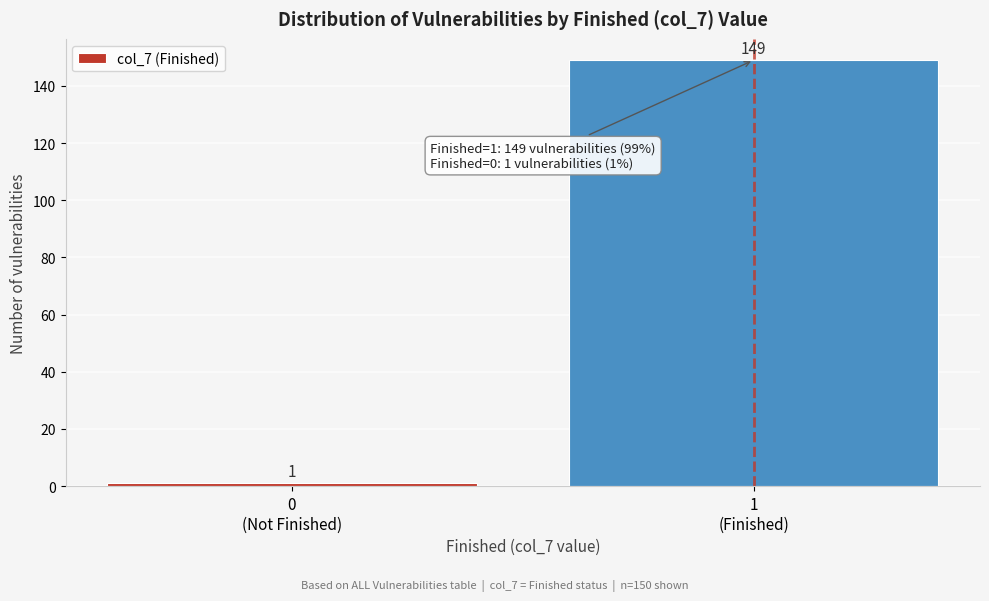

Reading left to right, extract all data points from this chart.

1	149